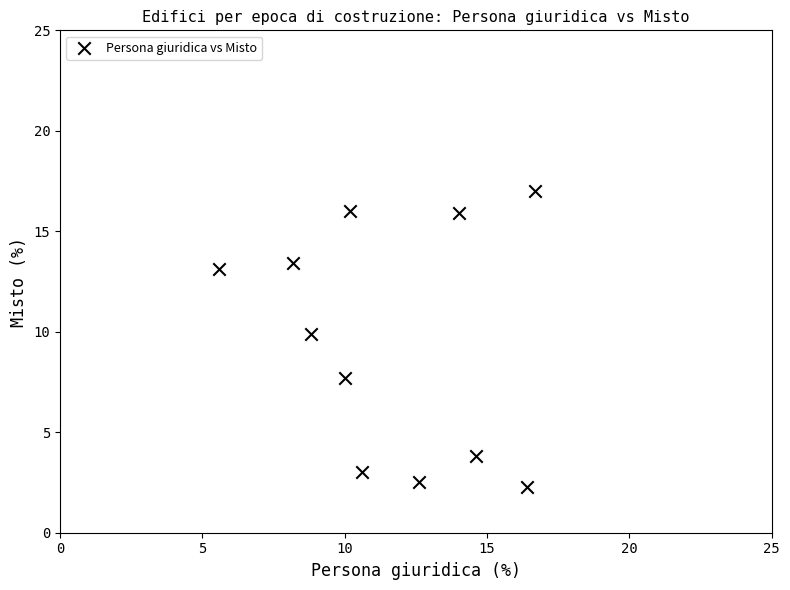

What Y value in the scatter plot is closest to 9?

9.9